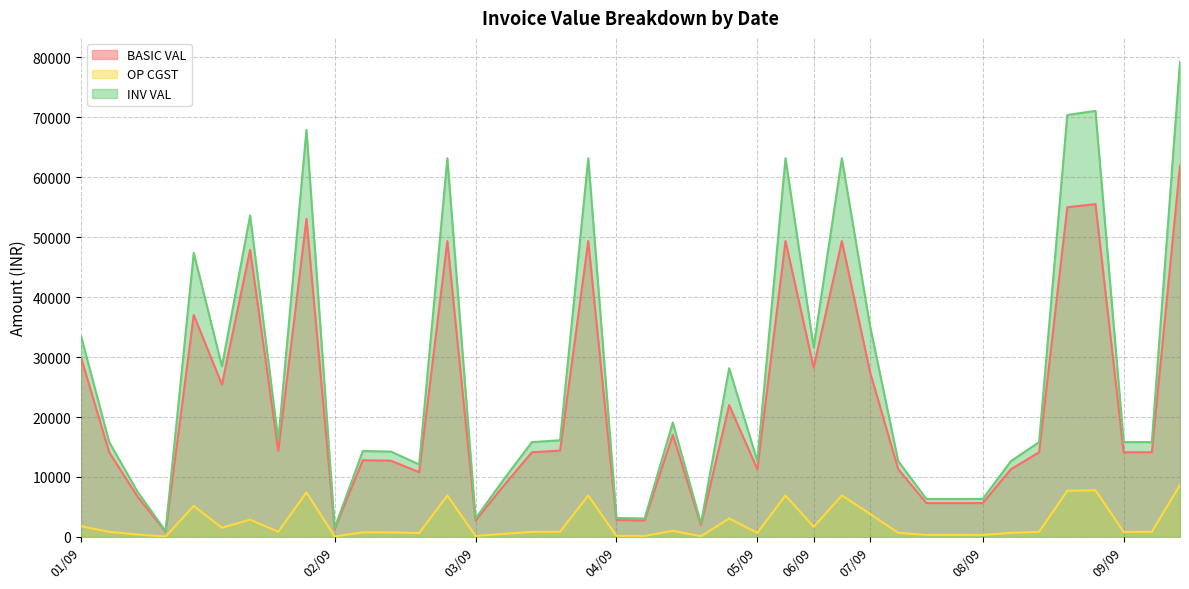

What is the maximum value for INV VAL?

79296.0